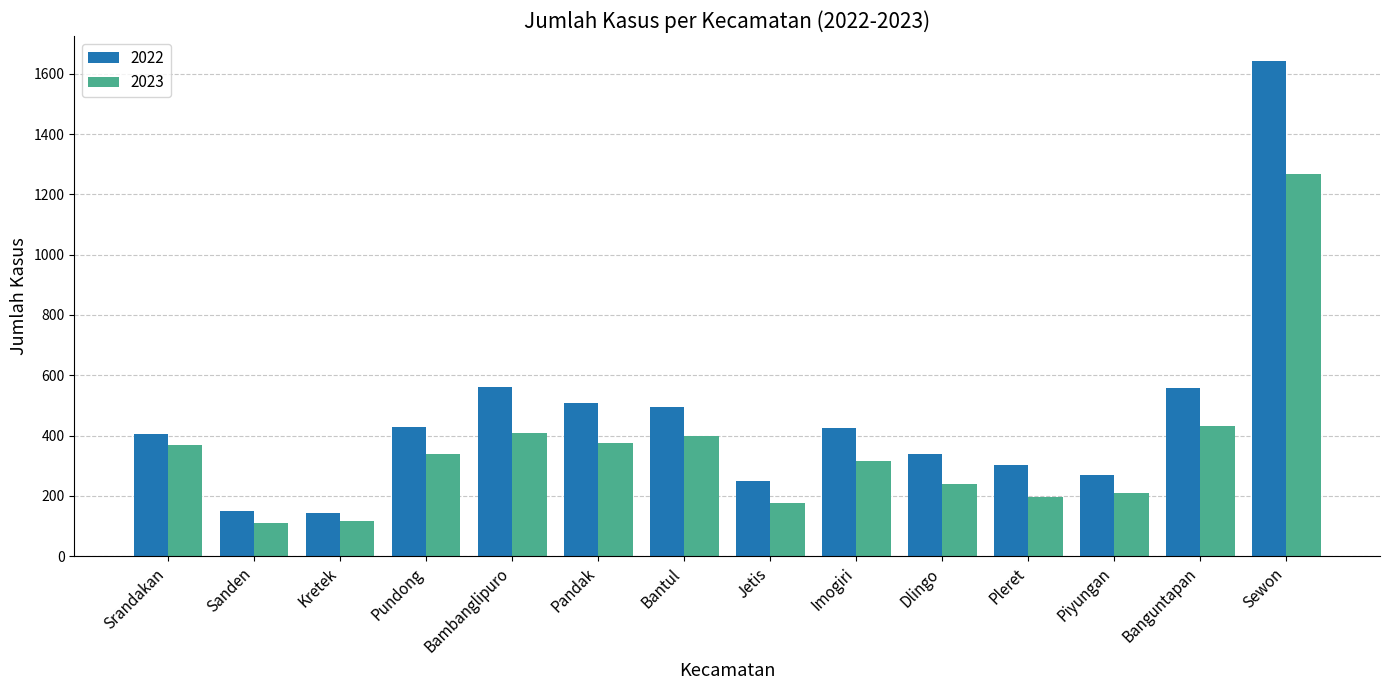

What is the sum of all 2022 values?

6475